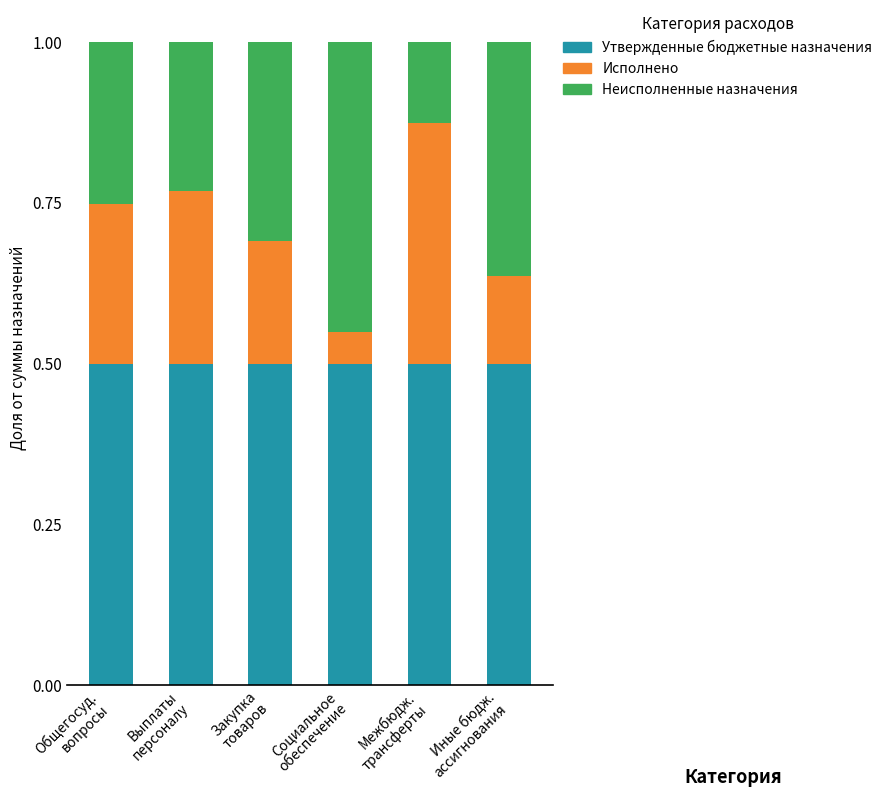

What is the total value across all series at Социальное
обеспечение?

1.0